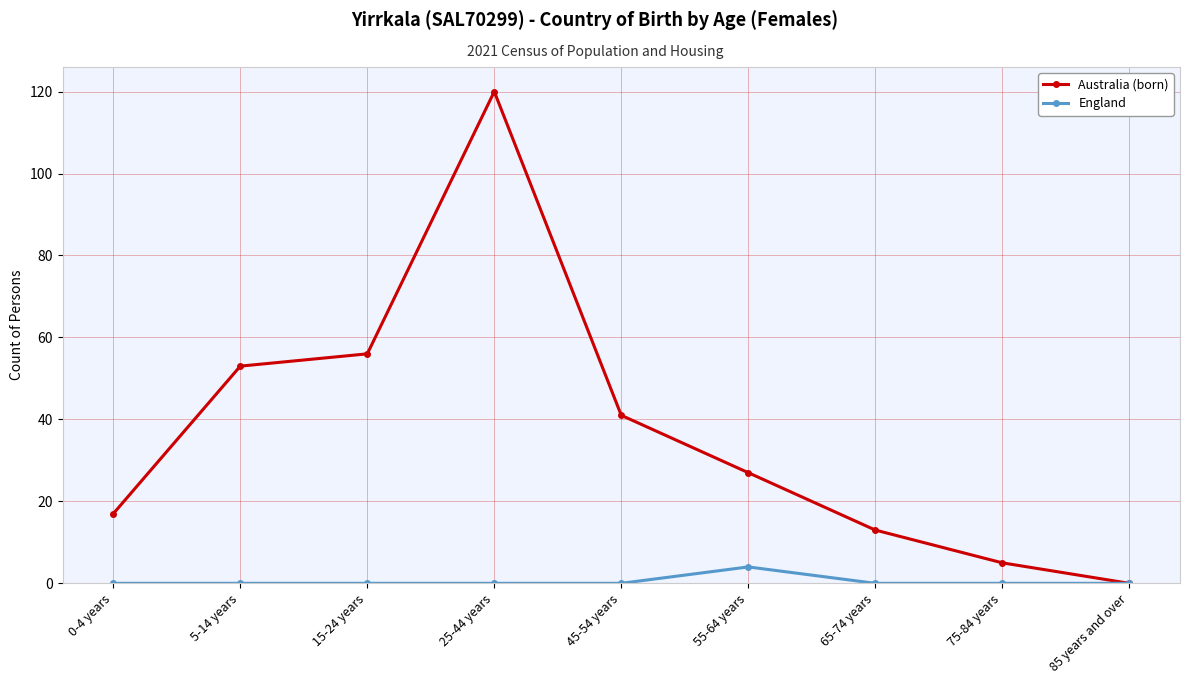

Rank the series at 45-54 years from highest to lowest value.

Australia (born), England